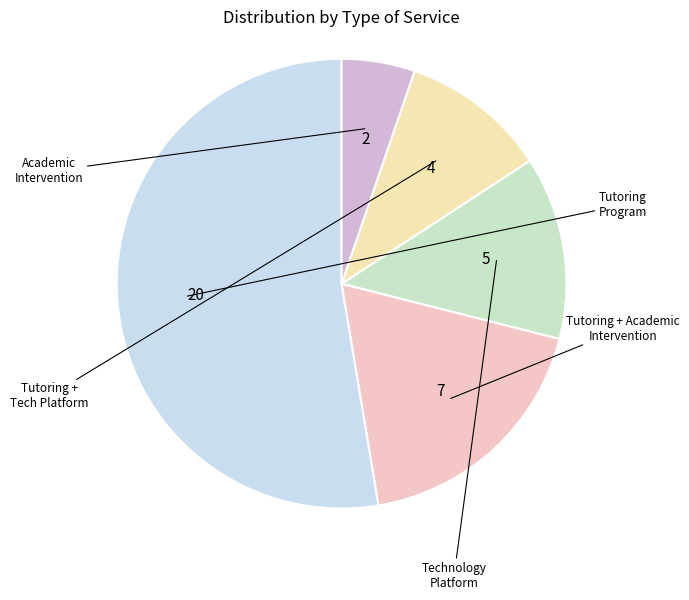

Count the number of slices in the pie.

5